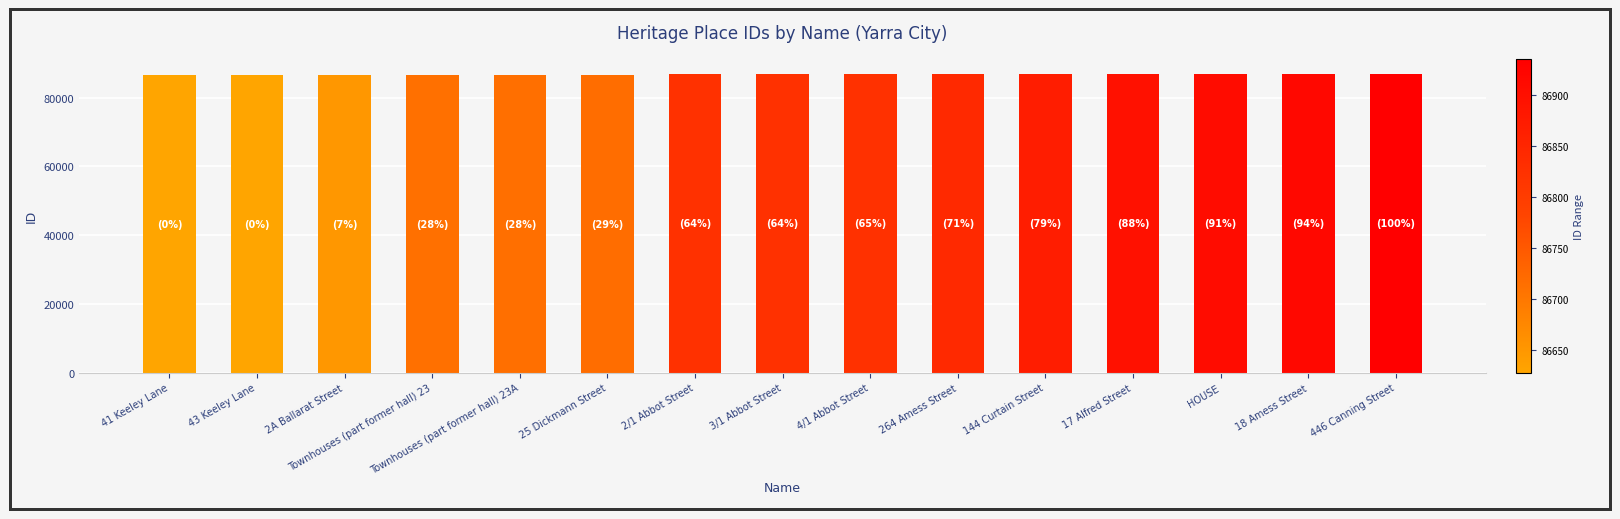

The chart shows a value of 86870 at 144 Curtain Street. True or false?

True